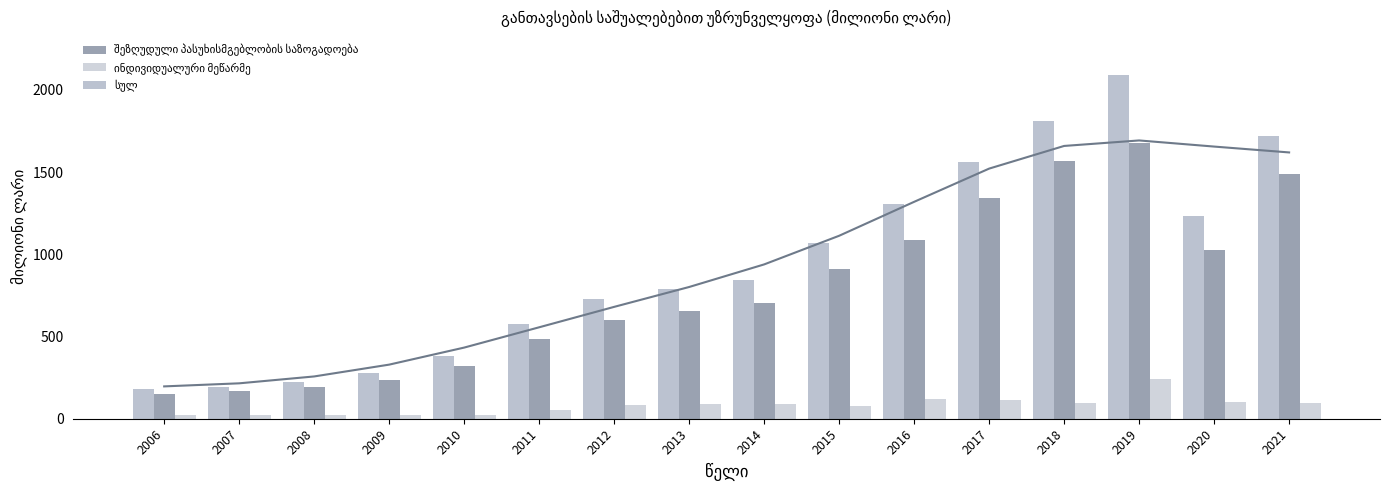

Which series has the widest spread of values?

სულ